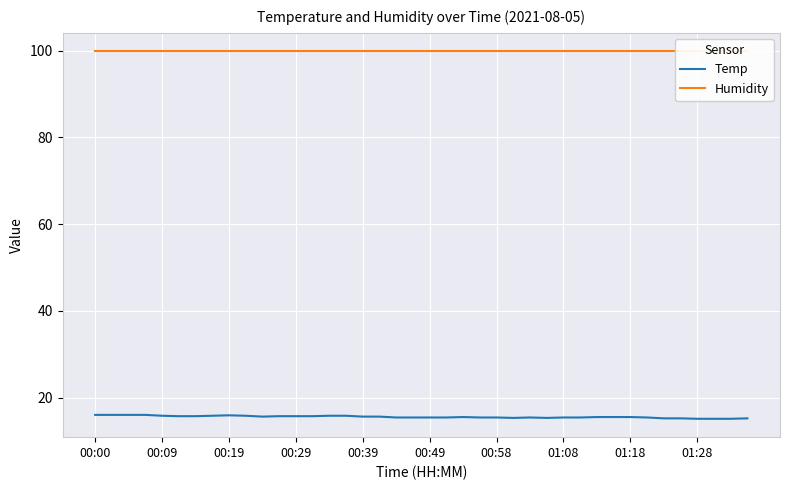

At 01:28, list the series in order from largest to smallest.

Humidity, Temp